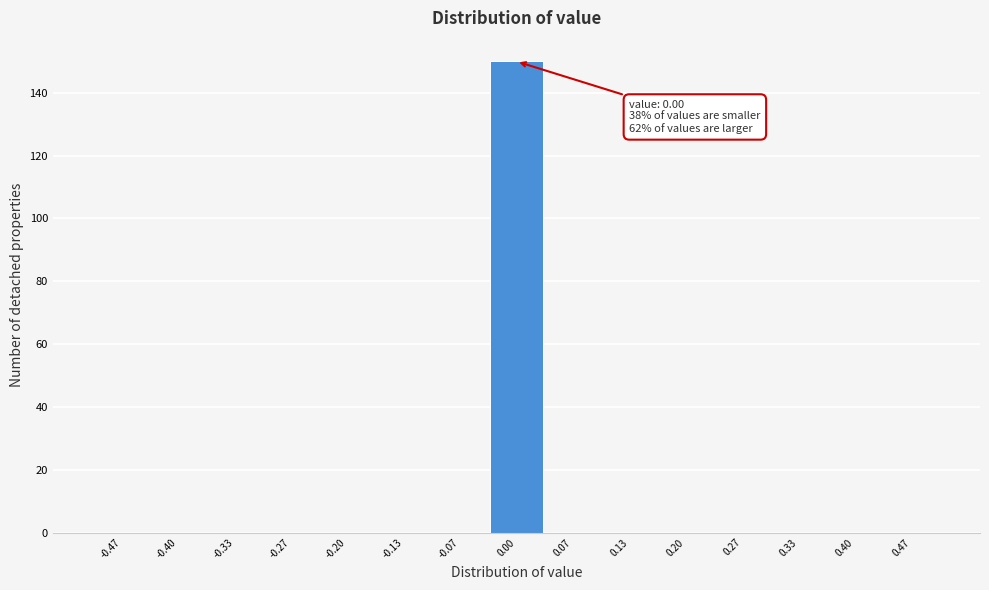

Over which range of the x-axis is the bar tallest?

-0.03 to 0.03